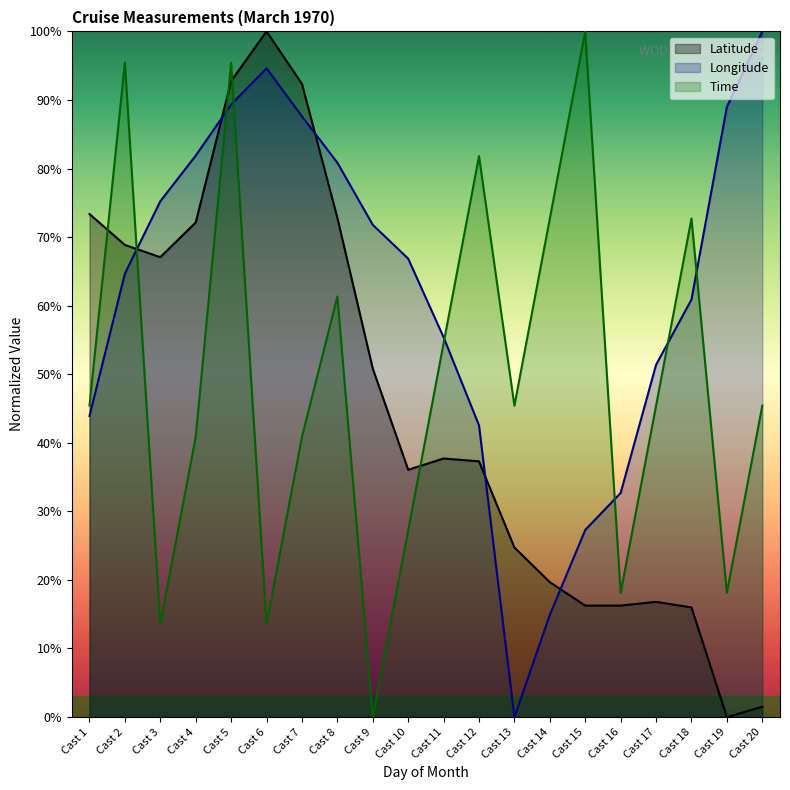

How many values in Longitude are above zero?

19